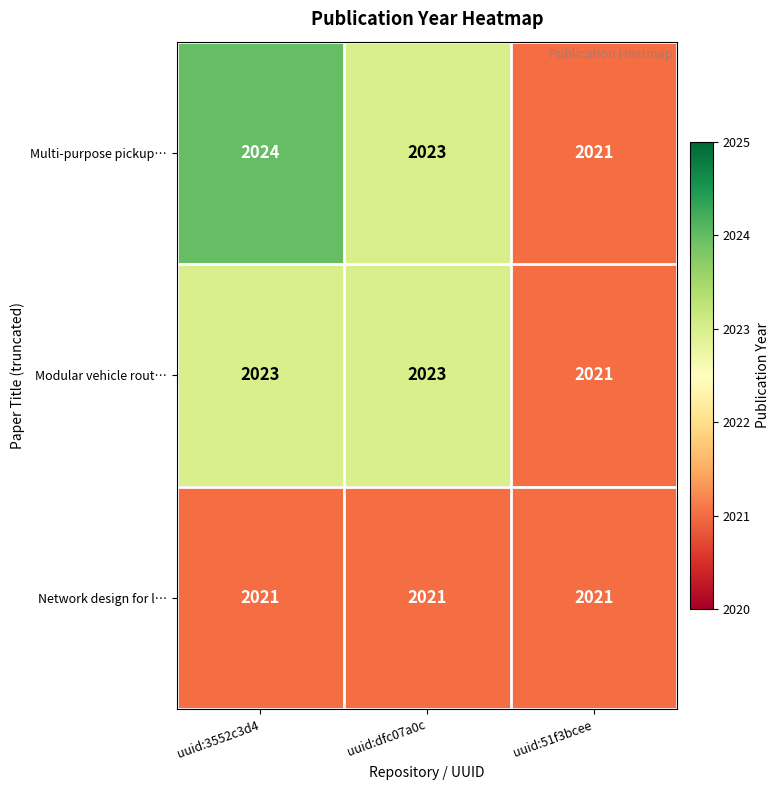

Reading left to right, extract all data points from this chart.

Multi-purpose pickup…: 2024	2023	2021
Modular vehicle rout…: 2023	2023	2021
Network design for l…: 2021	2021	2021